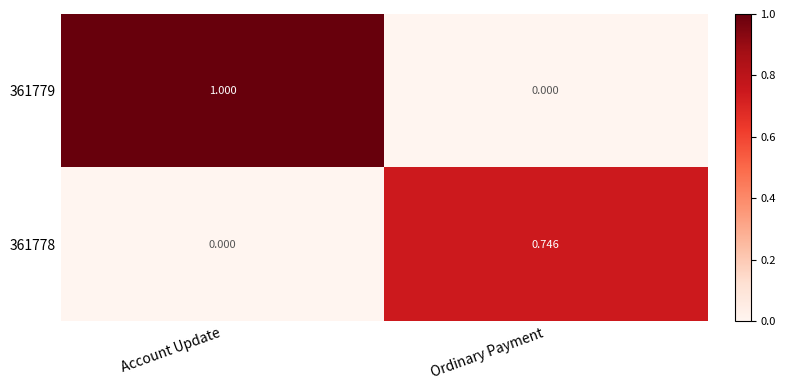

List the labels in order of 361779 value, smallest first.

Ordinary Payment, Account Update